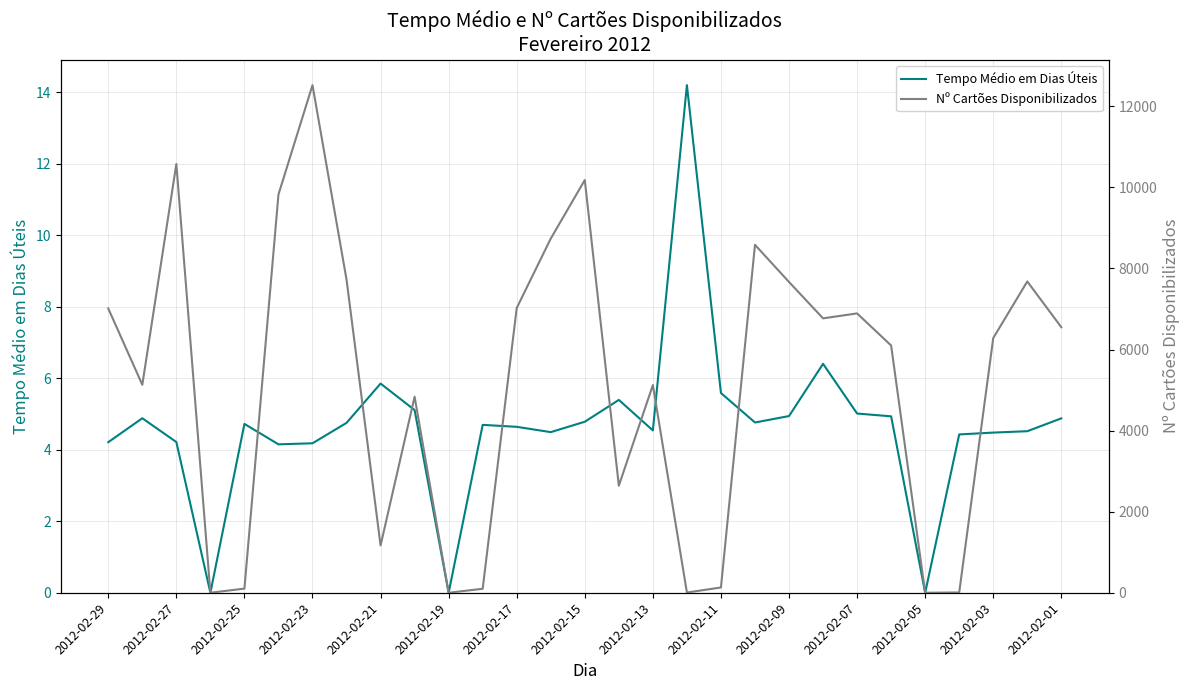

What are all the series names shown in the legend?

Tempo Médio em Dias Úteis, Nº Cartões Disponibilizados